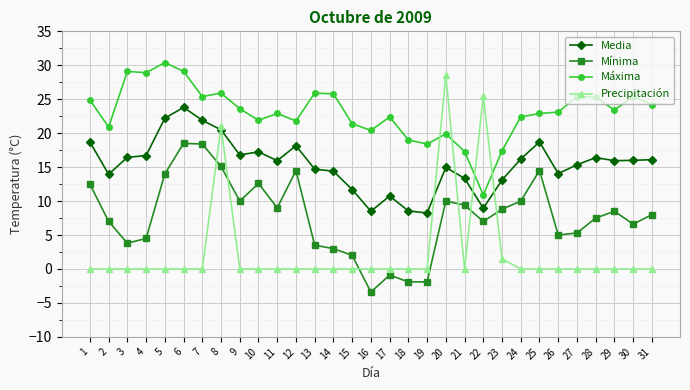

What is the difference between the highest and lowest values at 12?

21.8